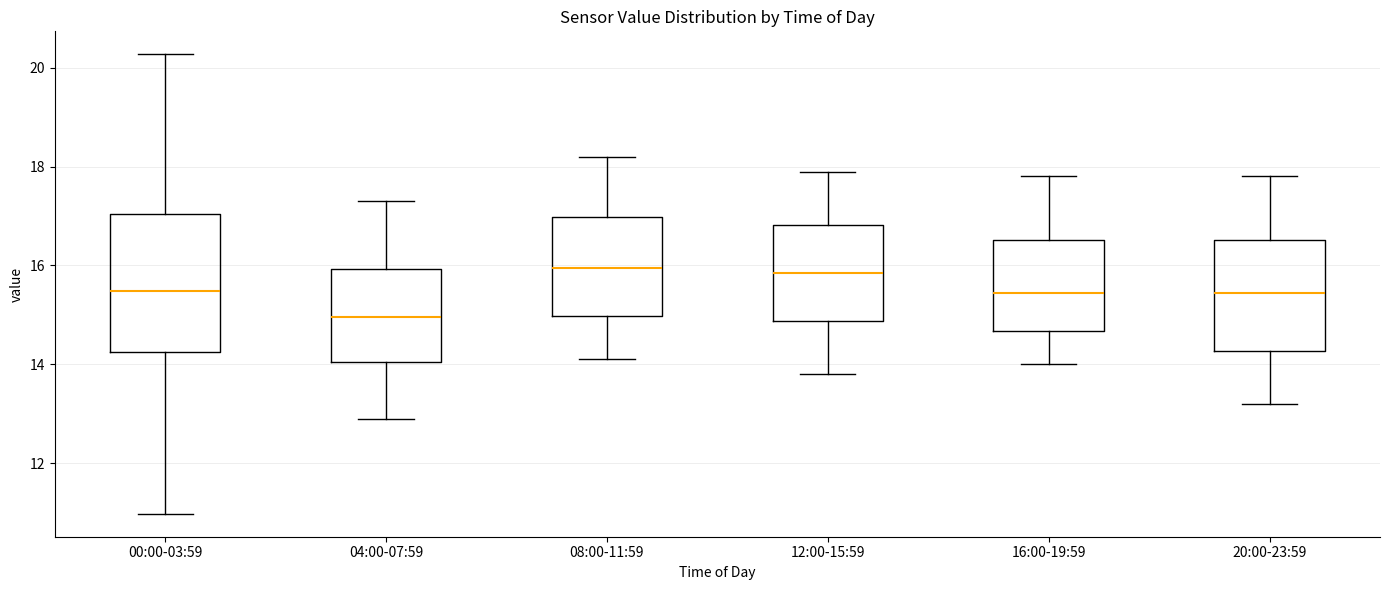

Reading left to right, read every box against the y-axis: the position of its median line, the range the box covers, and the ends of its whiskers. The values are not printed on the chart, so give them approximately, as read against the axis.

00:00-03:59: median 15.4, box 14.2 to 17.0, whiskers 11.0 to 20.2
04:00-07:59: median 15.0, box 14.0 to 16.0, whiskers 13.0 to 17.4
08:00-11:59: median 16.0, box 15.0 to 17.0, whiskers 14.2 to 18.2
12:00-15:59: median 15.8, box 14.8 to 16.8, whiskers 13.8 to 18.0
16:00-19:59: median 15.4, box 14.6 to 16.6, whiskers 14.0 to 17.8
20:00-23:59: median 15.4, box 14.2 to 16.6, whiskers 13.2 to 17.8